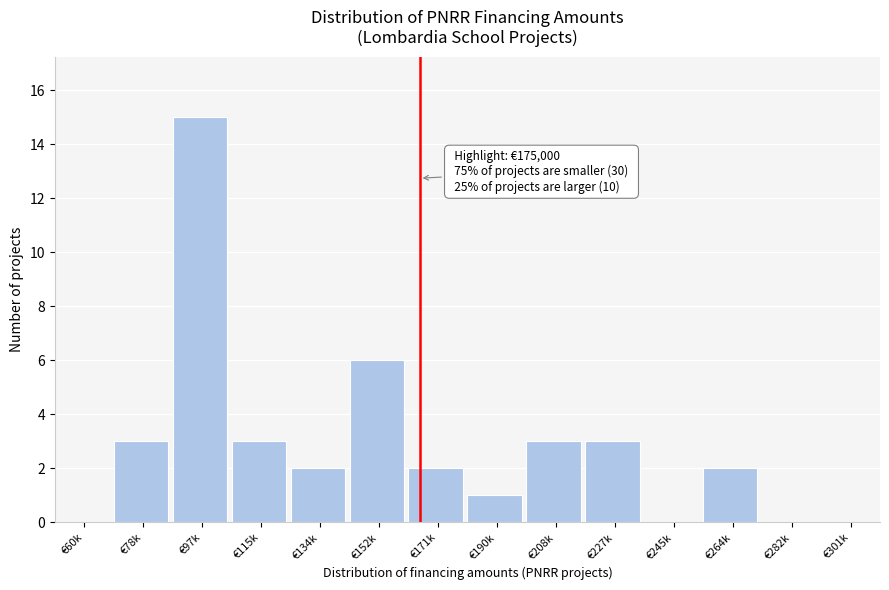

Reading right to left, list all the values displayed in this chart.

€301k=0	€282k=0	€264k=2	€245k=0	€227k=3	€208k=3	€190k=1	€171k=2	€152k=6	€134k=2	€115k=3	€97k=15	€78k=3	€60k=0